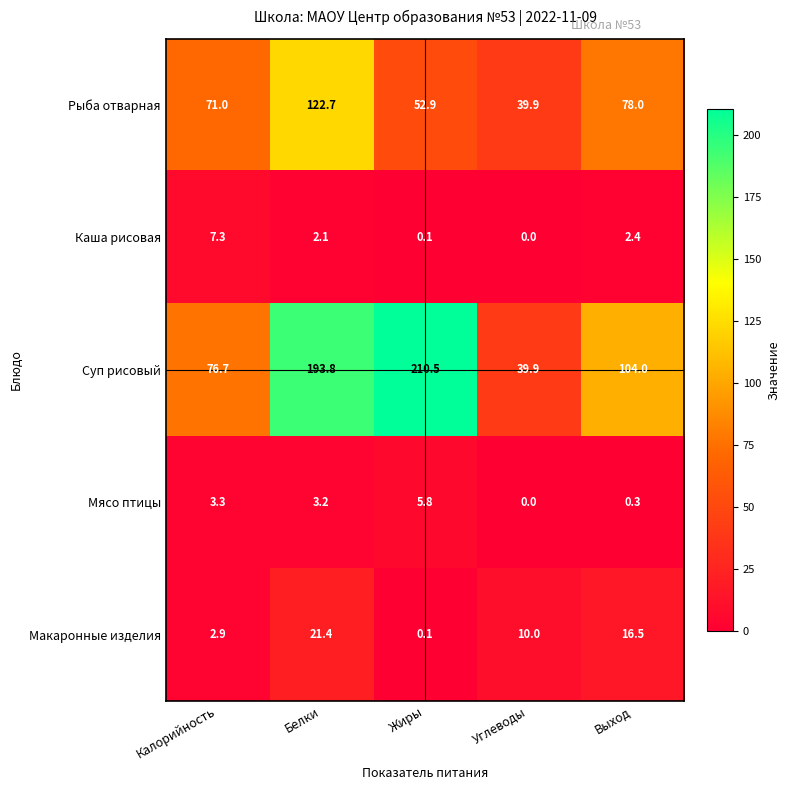

Between Жиры and Выход, which series saw the biggest shift?

Суп рисовый